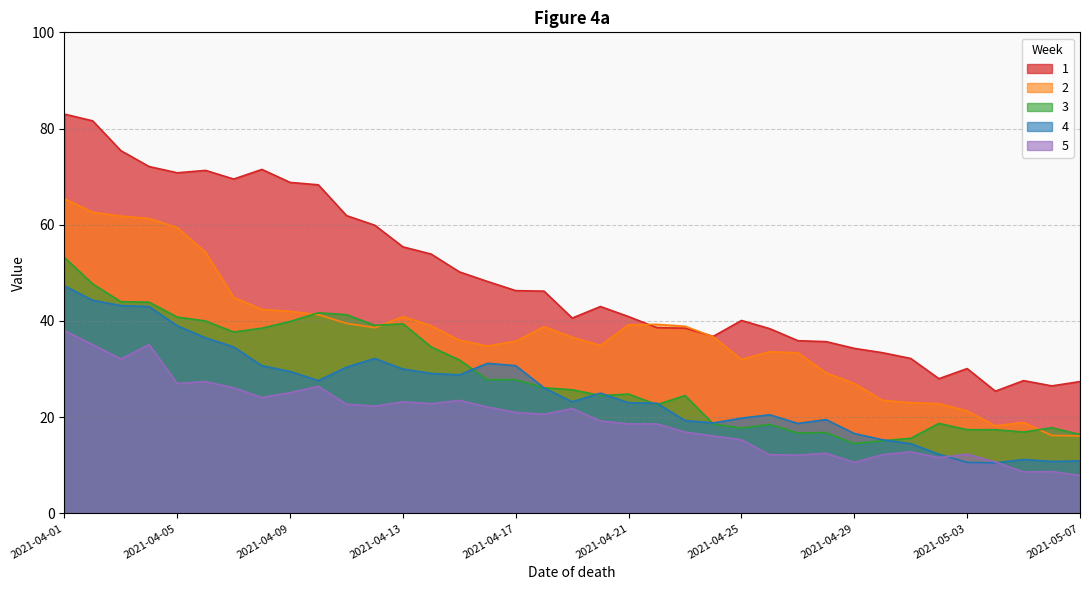

What is the difference between the maximum and minimum values in the 3 series?

38.7